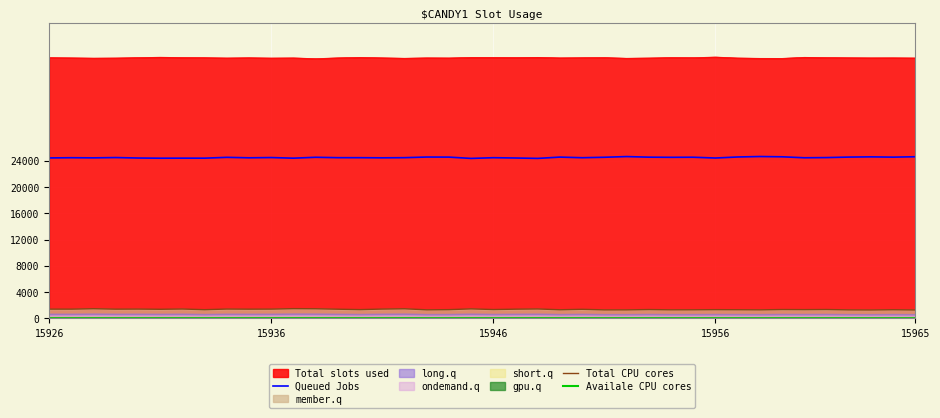

True or false: Total CPU cores and Queued Jobs intersect in this chart.

False